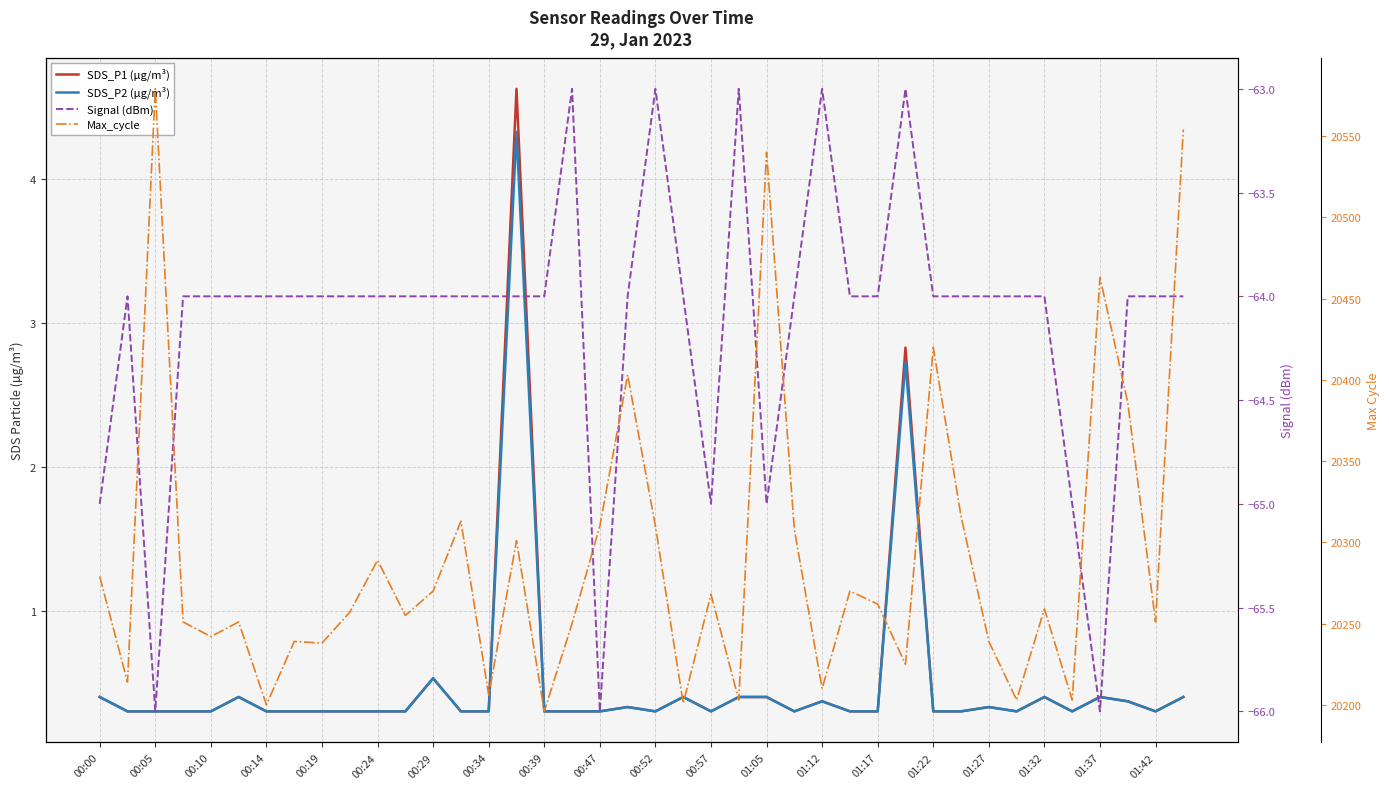

What is the difference between the second highest and second lowest values in the SDS_P1 (µg/m³) series?

2.5